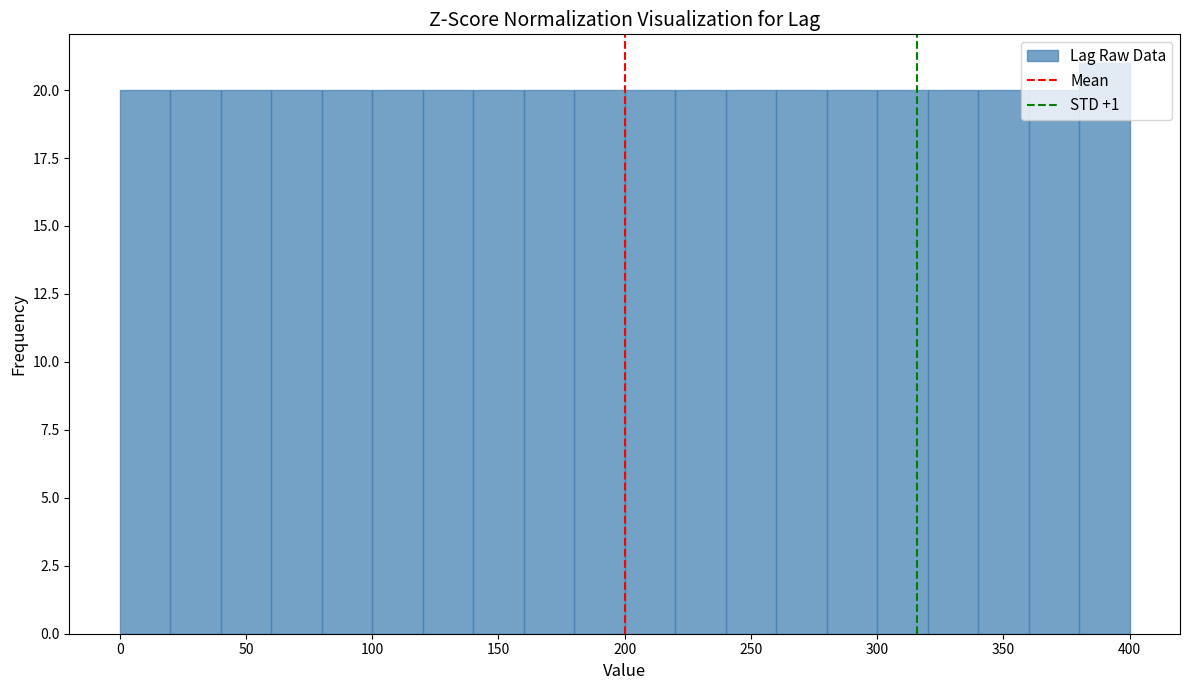

Reading left to right, transcribe this chart: for each bar, give the range it covers on the x-axis and its height. The values are not printed on the chart, so give them approximately, as read against the axis.

0 to 20: 20
20 to 40: 20
40 to 60: 20
60 to 80: 20
80 to 100: 20
100 to 120: 20
120 to 140: 20
140 to 160: 20
160 to 180: 20
180 to 200: 20
200 to 220: 20
220 to 240: 20
240 to 260: 20
260 to 280: 20
280 to 300: 20
300 to 320: 20
320 to 340: 20
340 to 360: 20
360 to 380: 20
380 to 400: 21